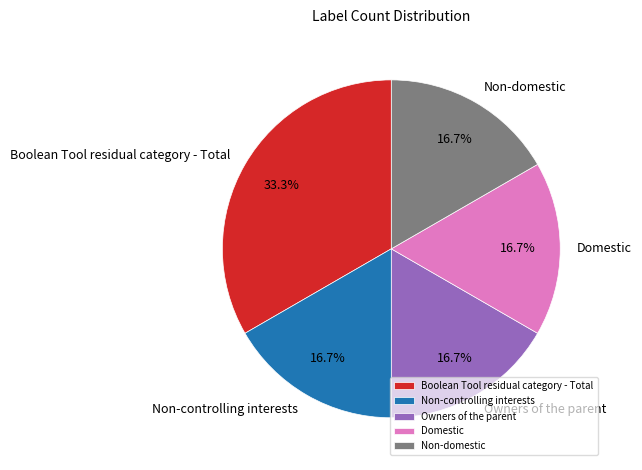

How many slices are in this pie chart?

5